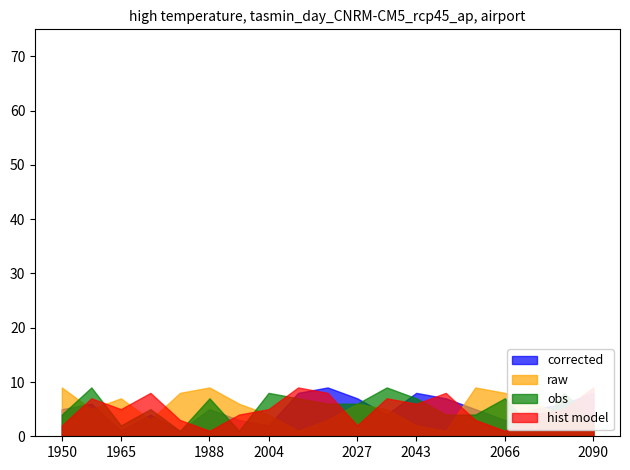

At 15, list the series in order from smallest to largest.

hist model, corrected, obs, raw